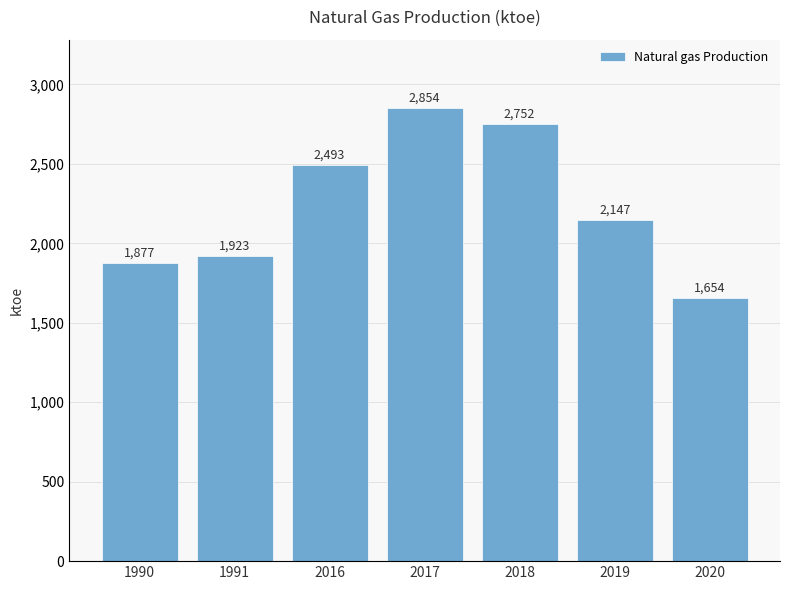

What is the sum of the values at 2020 and 2017?

4508.4